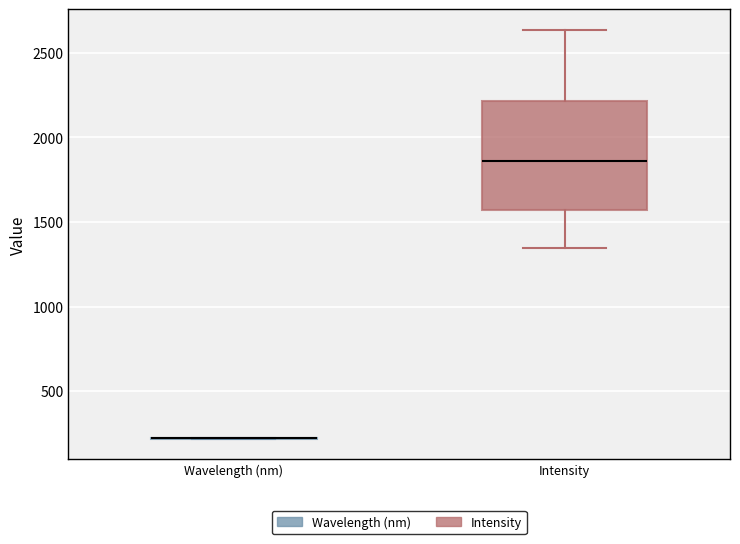

Where does the upper whisker of the box for Intensity end on the y-axis? The values are not printed on the chart, so give them approximately, as read against the axis.

2650